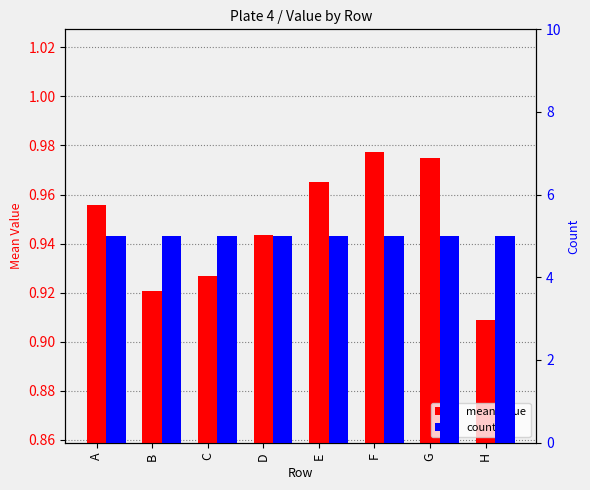

What is the smallest value displayed?

0.9